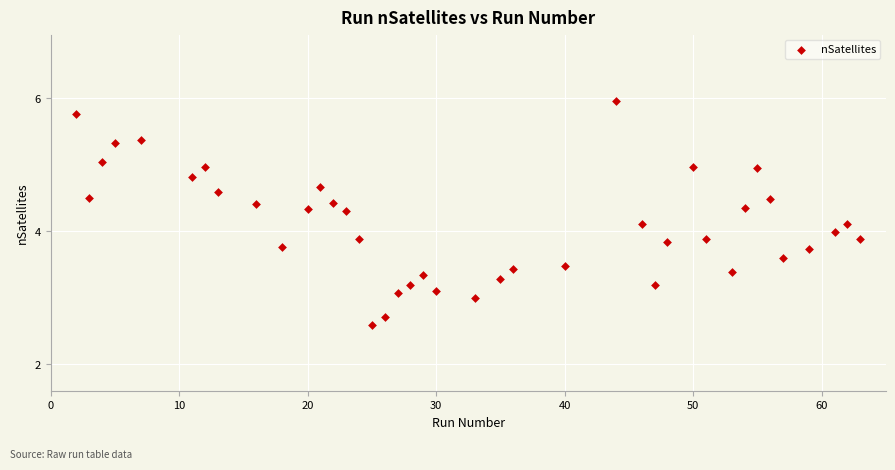

What is the range of Y values (max minus min)?

3.4